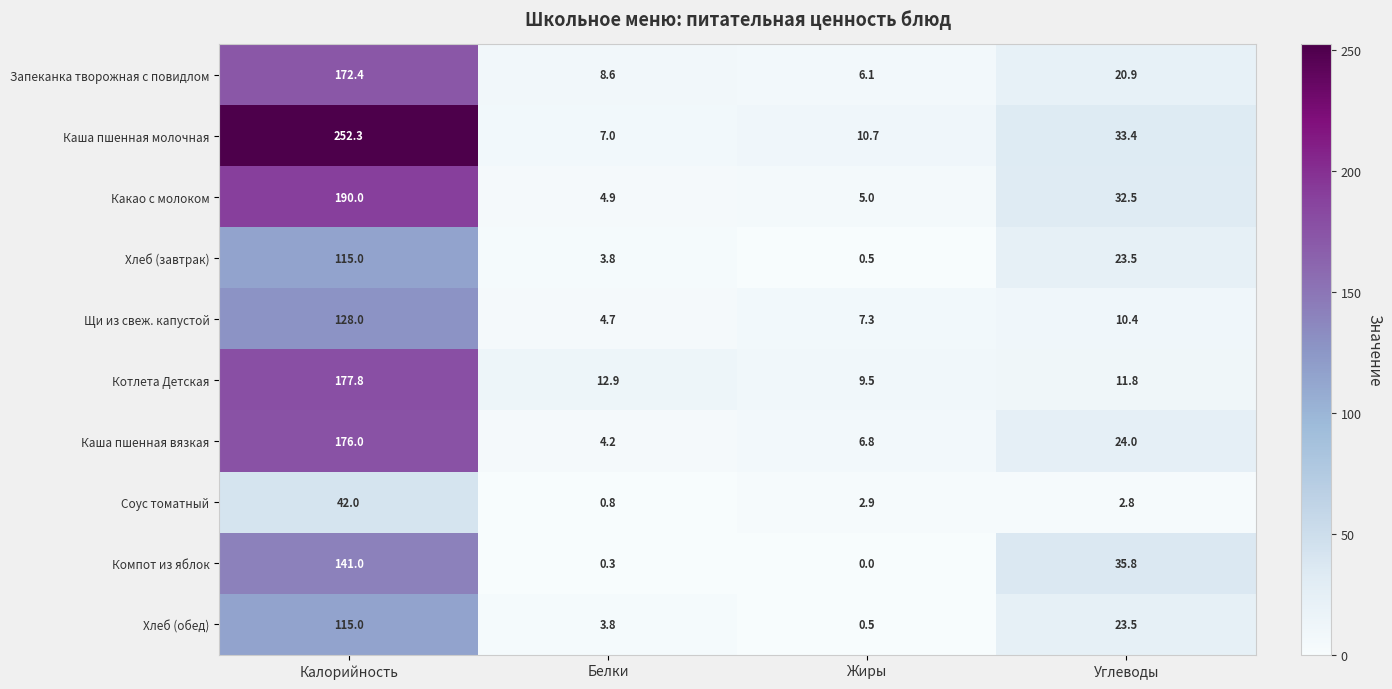

Read the Каша пшенная молочная value at Жиры.

10.7